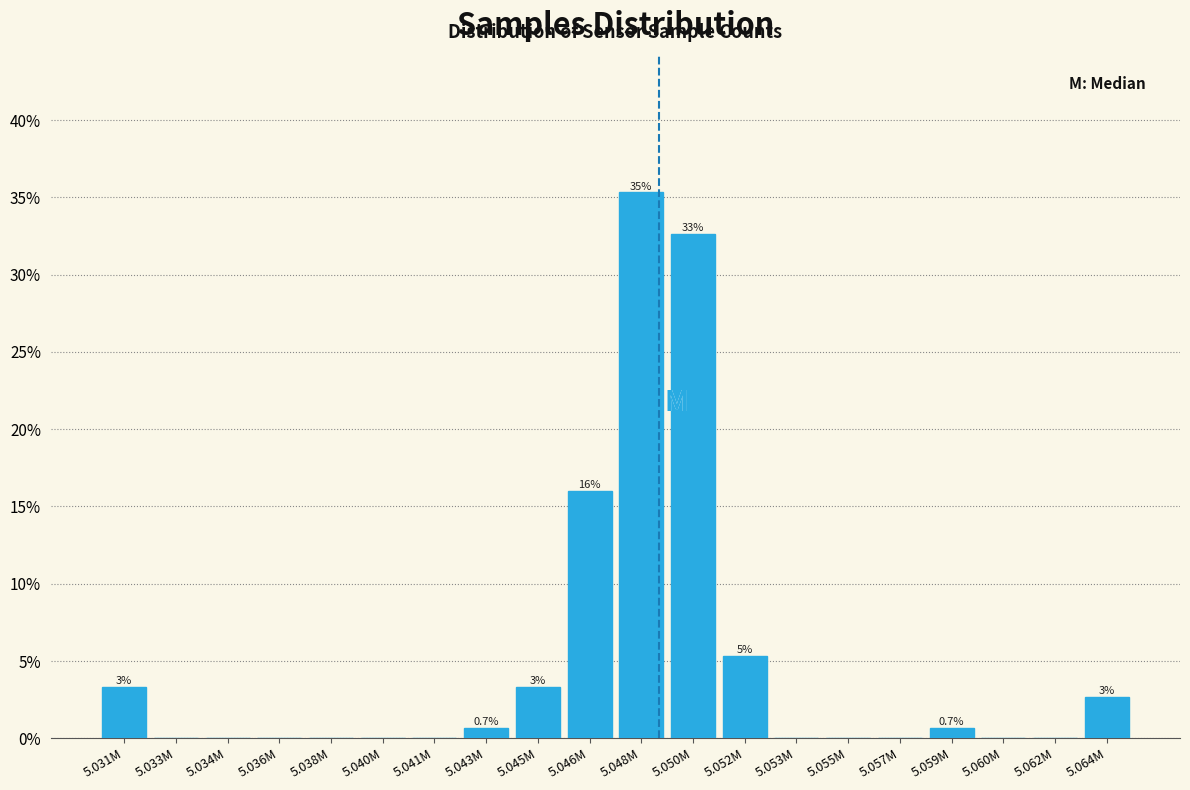

Reading right to left, transcribe all the data shown in this chart.

5.064M=2.7	5.062M=0.0	5.060M=0.0	5.059M=0.7	5.057M=0.0	5.055M=0.0	5.053M=0.0	5.052M=5.3	5.050M=32.7	5.048M=35.3	5.046M=16.0	5.045M=3.3	5.043M=0.7	5.041M=0.0	5.040M=0.0	5.038M=0.0	5.036M=0.0	5.034M=0.0	5.033M=0.0	5.031M=3.3